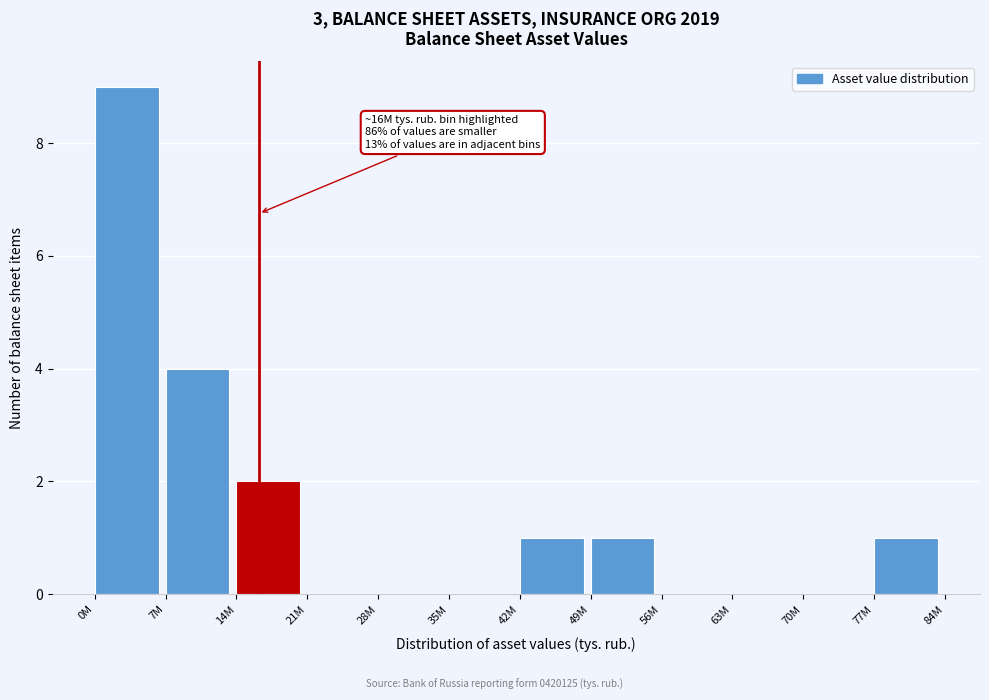

Reading left to right, list all the values displayed in this chart.

0M=9	7M=4	14M=2	21M=0	28M=0	35M=0	42M=1	49M=1	56M=0	63M=0	70M=0	77M=1